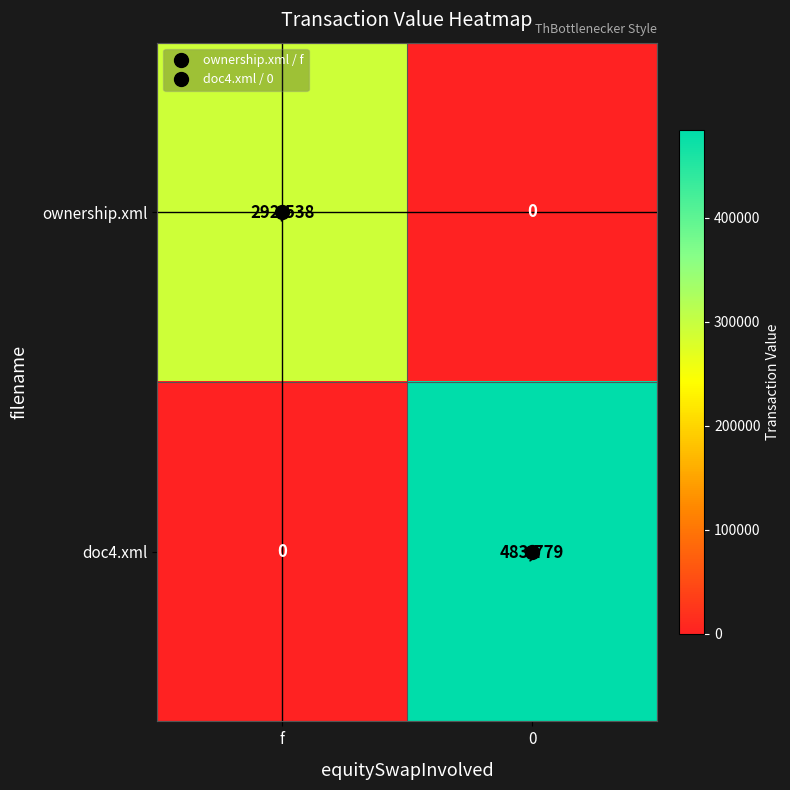

Which series changed the most between f and 0?

doc4.xml